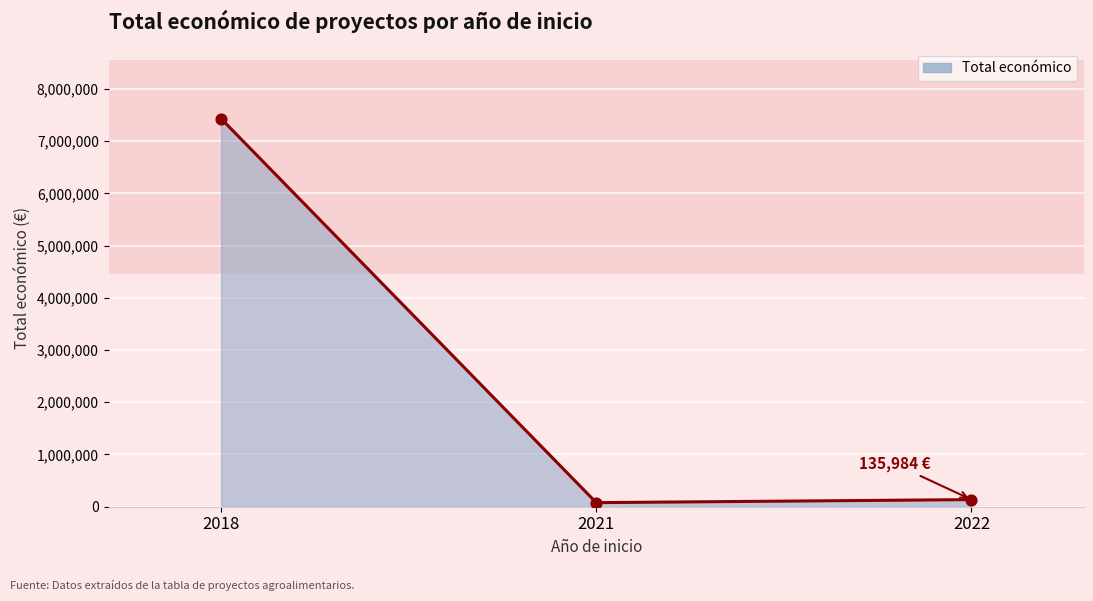

What is the difference between the maximum and minimum values?

7351758.9